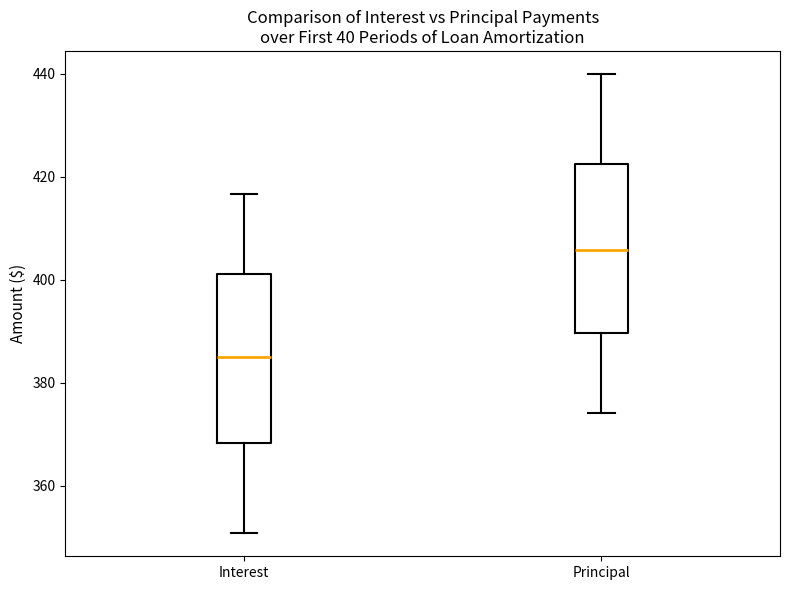

Reading left to right, transcribe this box plot: for each box, give where its median line is, the range the box spans, and where its two whiskers end, as read against the y-axis. The values are not printed on the chart, so give them approximately, as read against the axis.

Interest: median 386, box 368 to 402, whiskers 350 to 416
Principal: median 406, box 390 to 422, whiskers 374 to 440